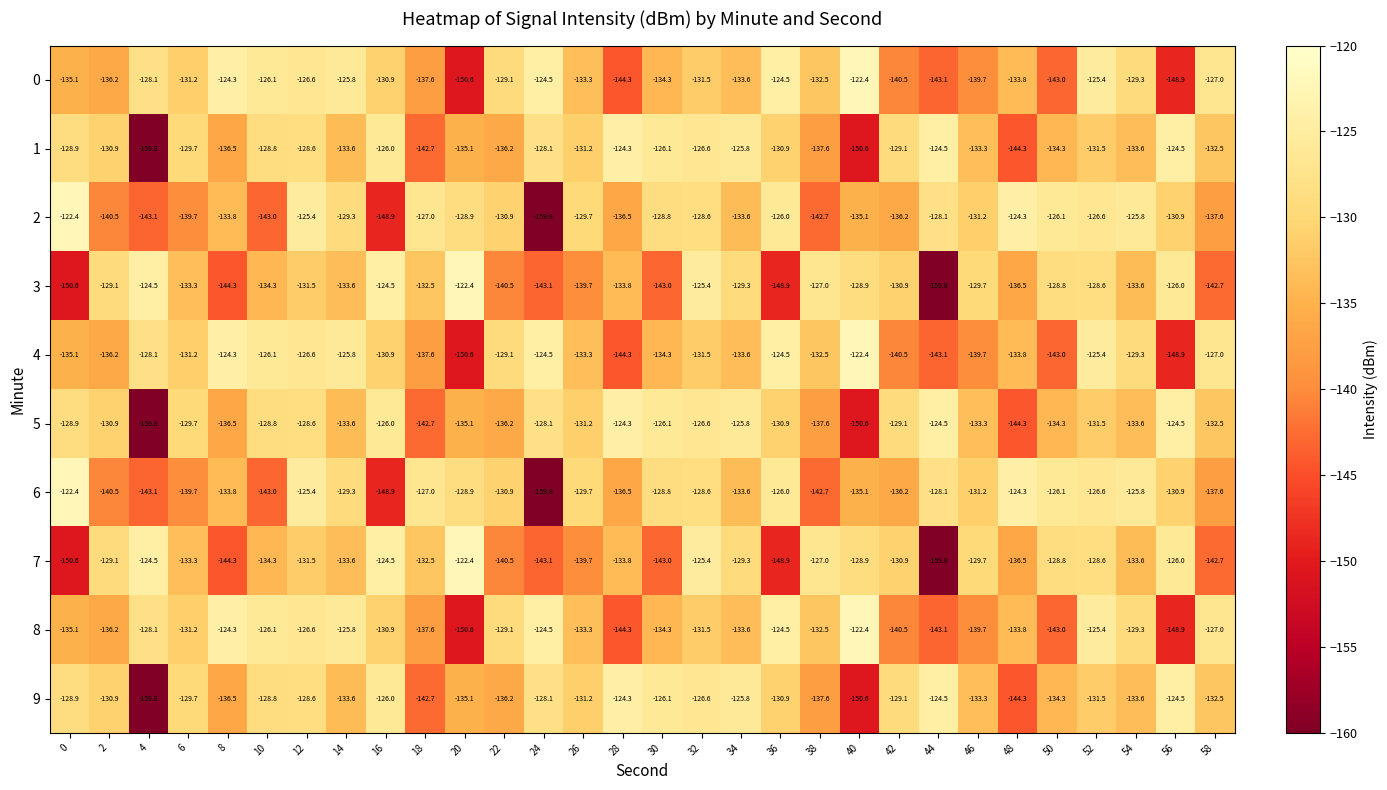

Read the 3 value at 8.

-144.3